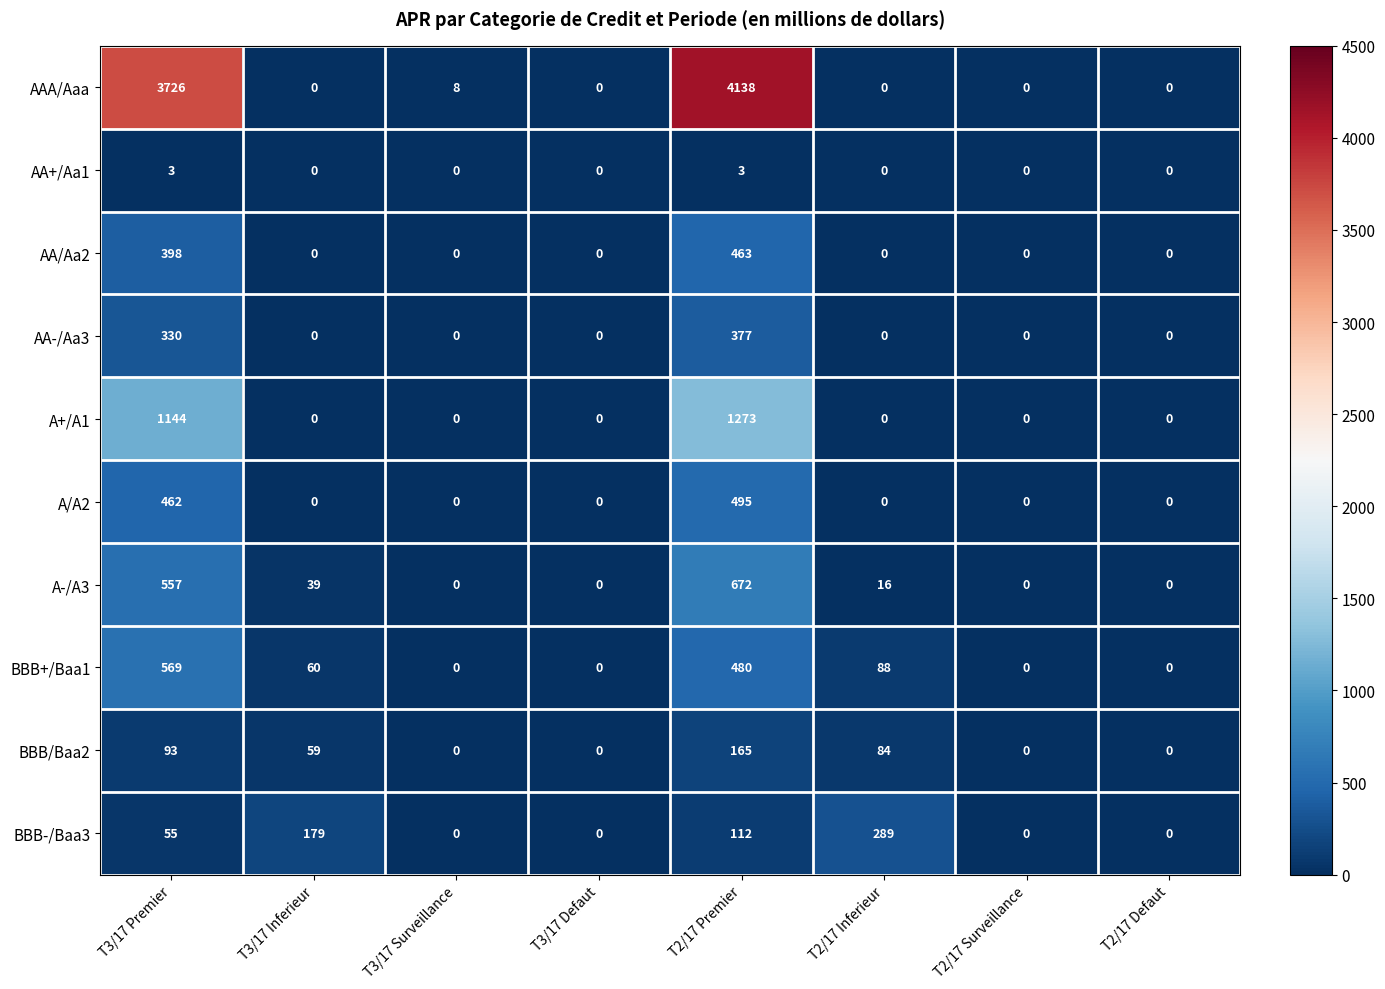

How many data points in AA+/Aa1 are above 0?

2